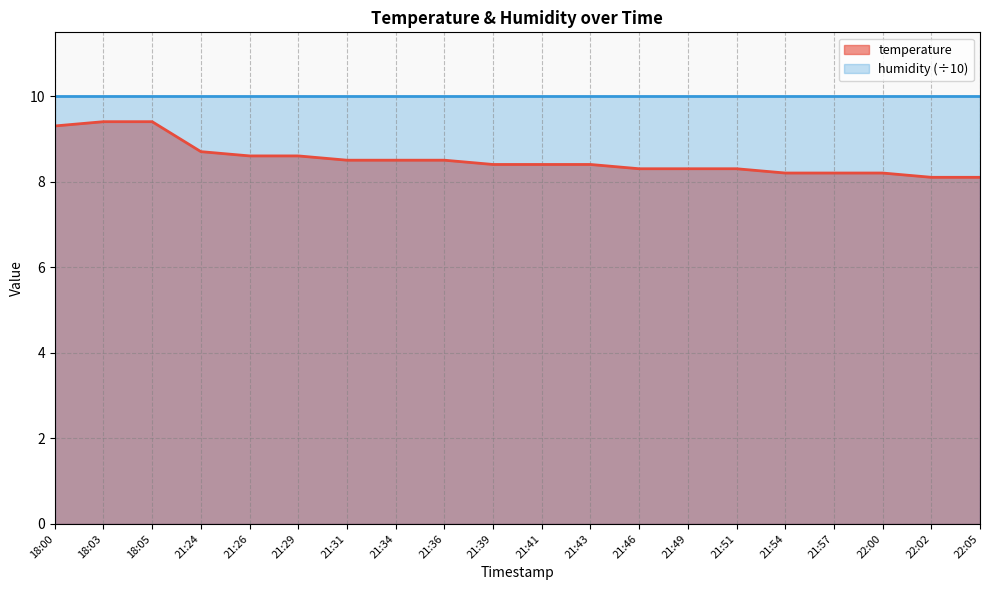

List the labels in order of value, largest first.

18:03, 18:05, 18:00, 21:24, 21:26, 21:29, 21:31, 21:34, 21:36, 21:39, 21:41, 21:43, 21:46, 21:49, 21:51, 21:54, 21:57, 22:00, 22:02, 22:05